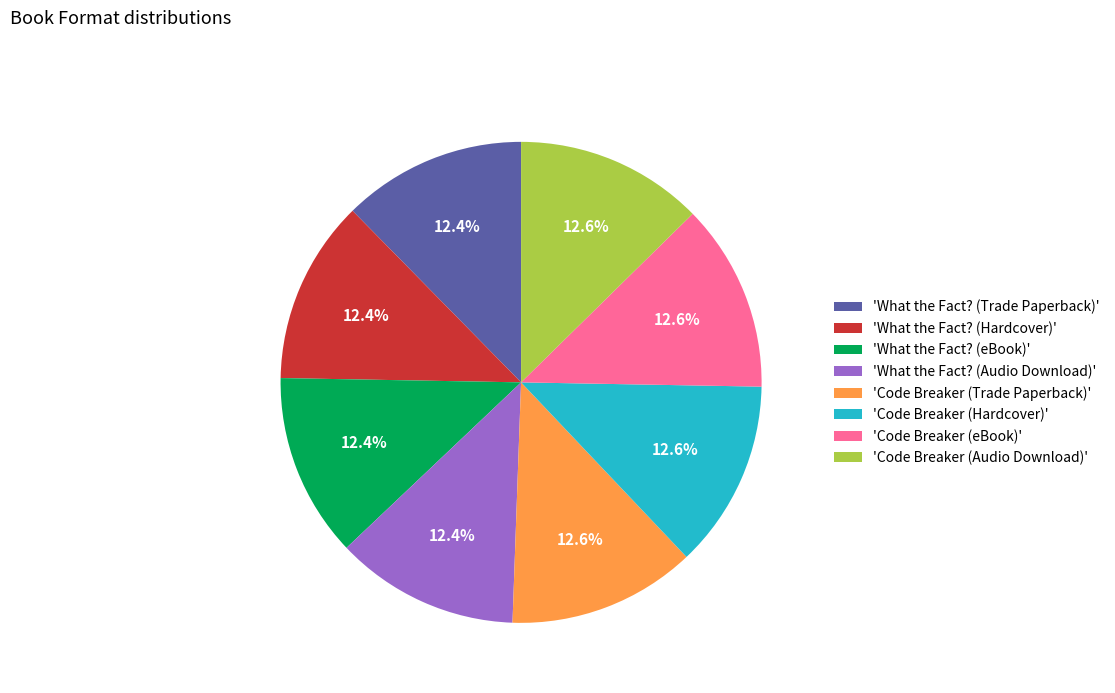

Approximately how many times larger is the value at 'What the Fact? (Hardcover)' compared to 'Code Breaker (eBook)'?

1.0